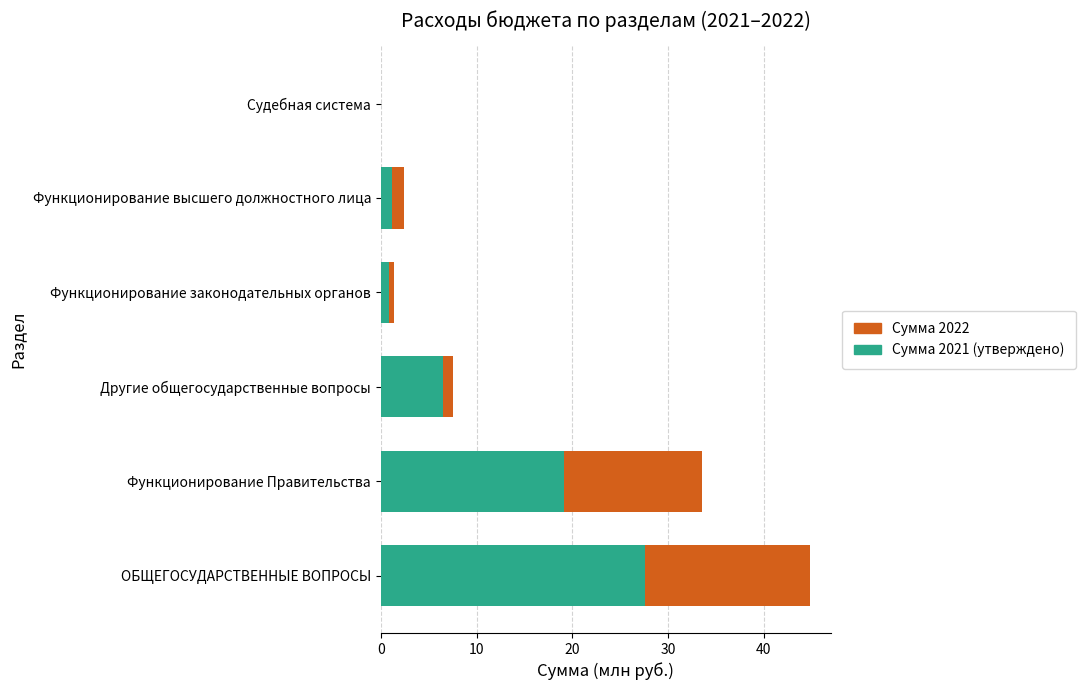

How many distinct data groups are displayed?

2